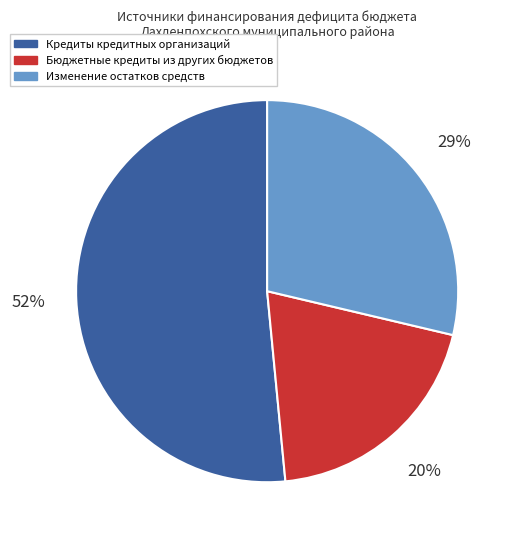

Between Бюджетные кредиты из других бюджетов and Изменение остатков средств, which is larger?

Изменение остатков средств